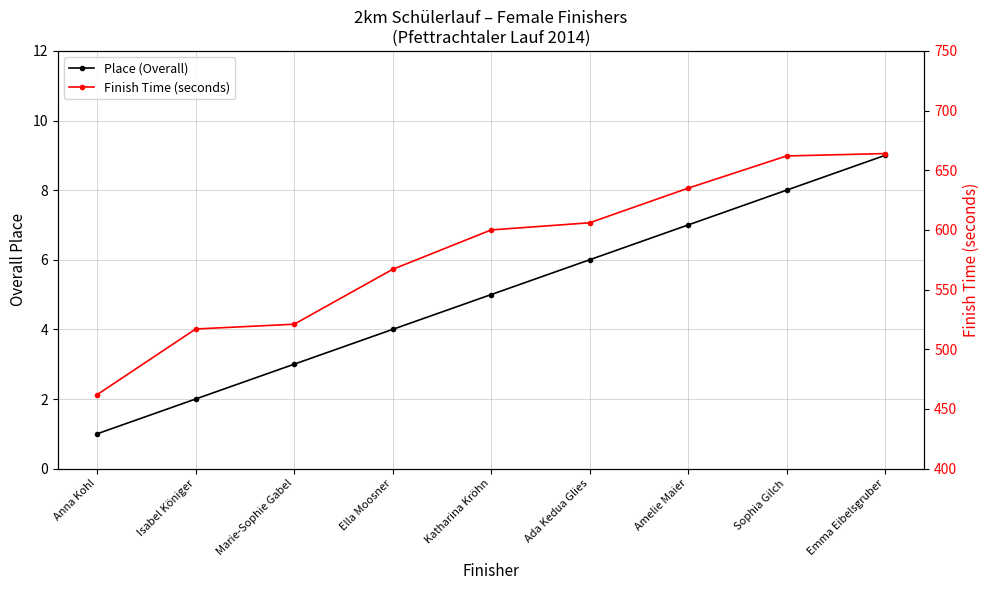

Which series has the largest total across all categories?

Finish Time (seconds)